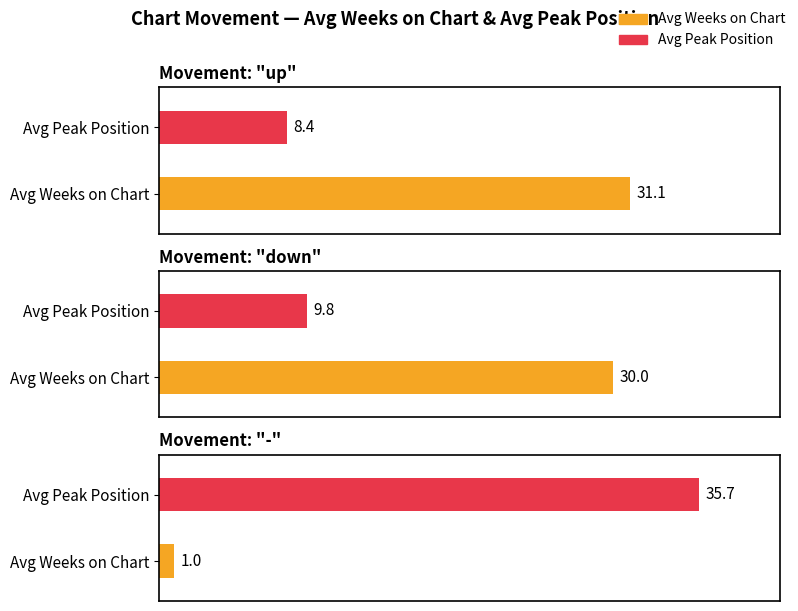

Where is Average Peak Position nearest to the value 17?

down